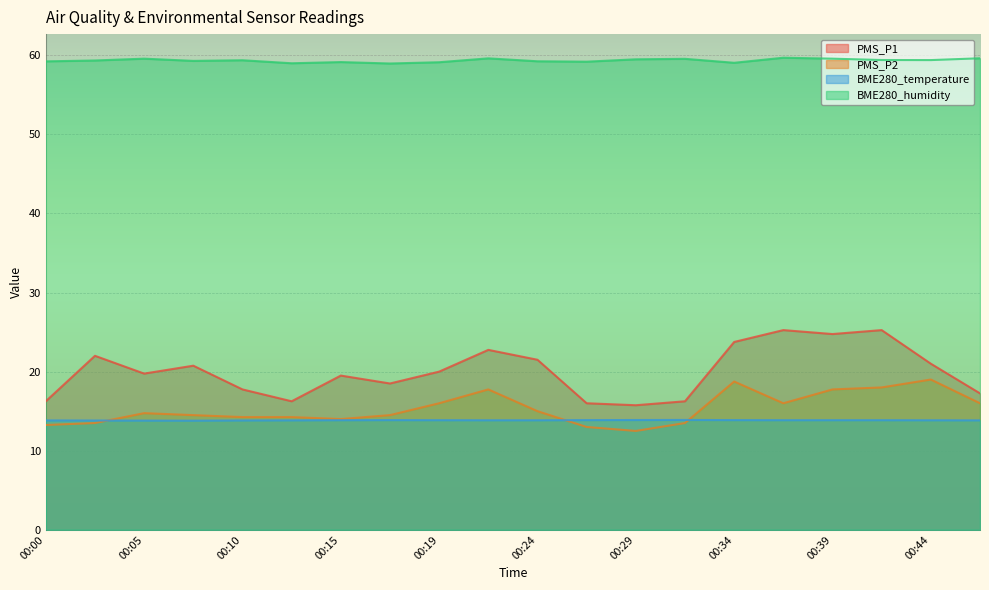

Reading right to left, extract all data points from this chart.

PMS_P1: 17.2	21.0	25.2	24.8	25.2	23.8	16.2	15.8	16.0	21.5	22.8	20.0	18.5	19.5	16.2	17.8	20.8	19.8	22.0	16.2
PMS_P2: 16.0	19.0	18.0	17.8	16.0	18.8	13.5	12.5	13.0	15.0	17.8	16.0	14.5	14.0	14.2	14.2	14.5	14.8	13.5	13.2
BME280_temperature: 13.8	13.8	13.9	13.9	13.9	13.9	13.9	13.9	13.9	13.8	13.8	13.9	13.9	13.9	13.8	13.8	13.8	13.8	13.8	13.8
BME280_humidity: 59.6	59.4	59.4	59.6	59.7	59.0	59.5	59.5	59.2	59.2	59.6	59.1	59.0	59.1	59.0	59.4	59.3	59.6	59.3	59.2